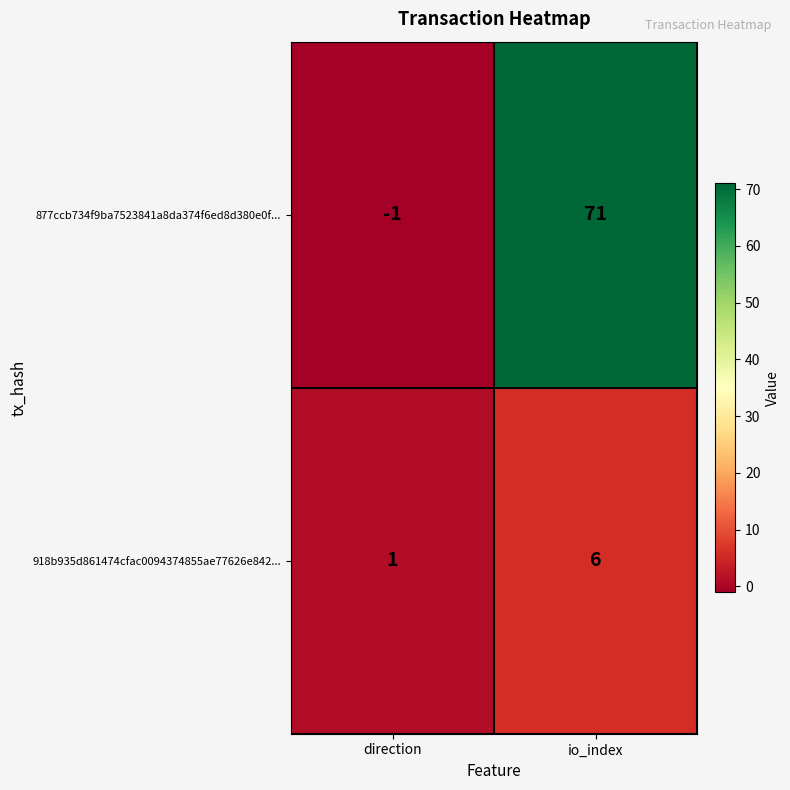

What is the difference between the maximum and minimum values in the 918b935d861474cfac0094374855ae77626e842... series?

5